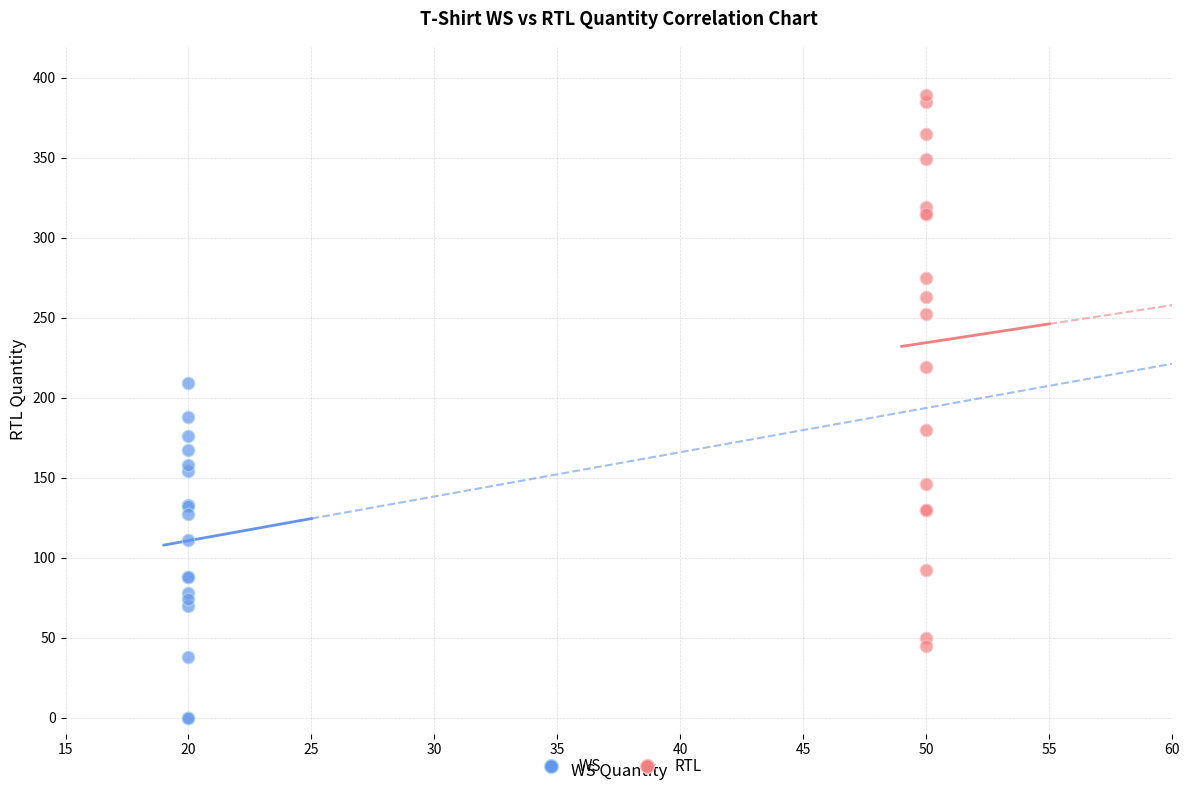

Which series contains the lowest Y value?

WS